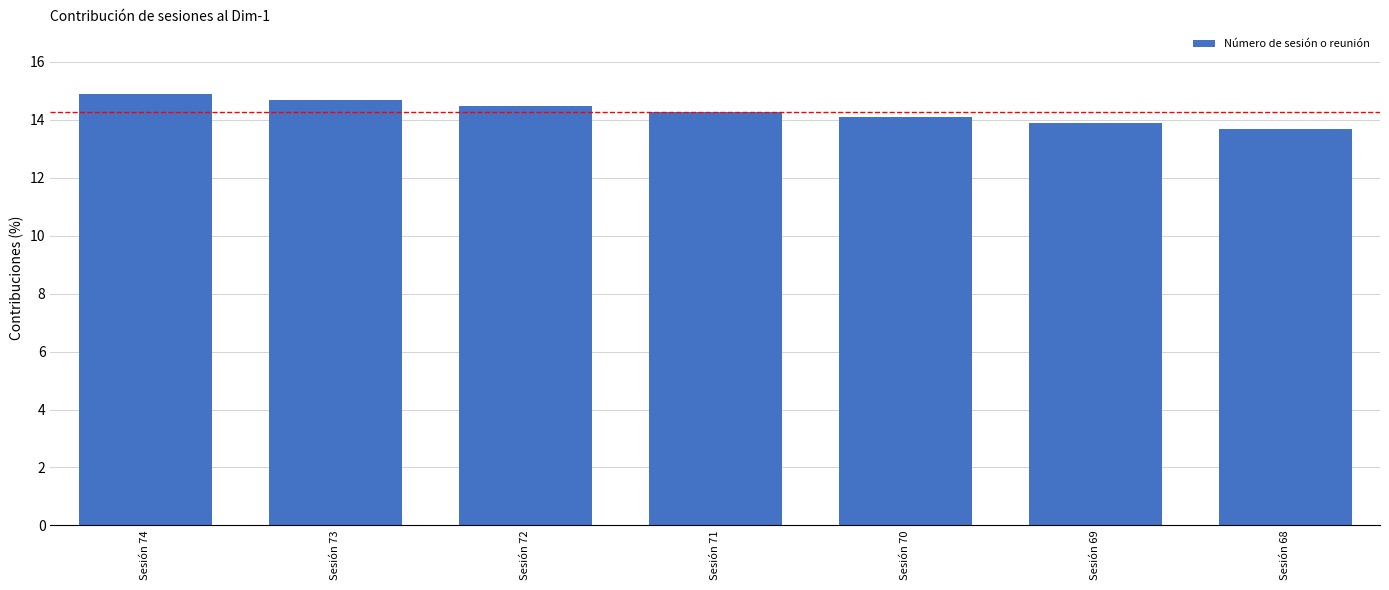

What is the value of the 7th bar from the left?

13.7